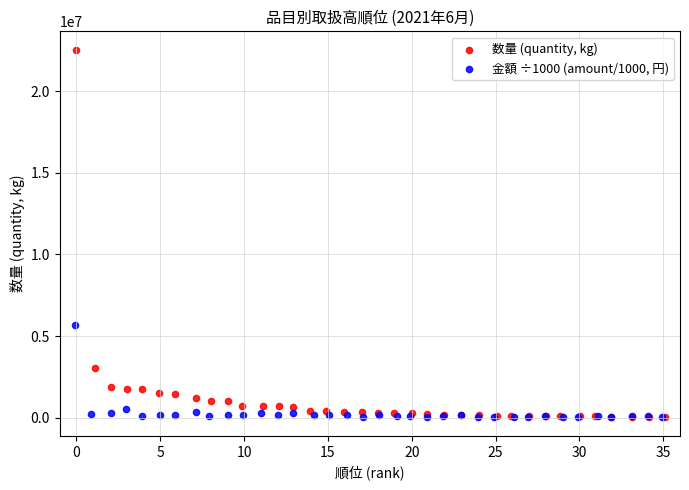

Which series reaches the maximum Y coordinate?

数量 (quantity, kg)